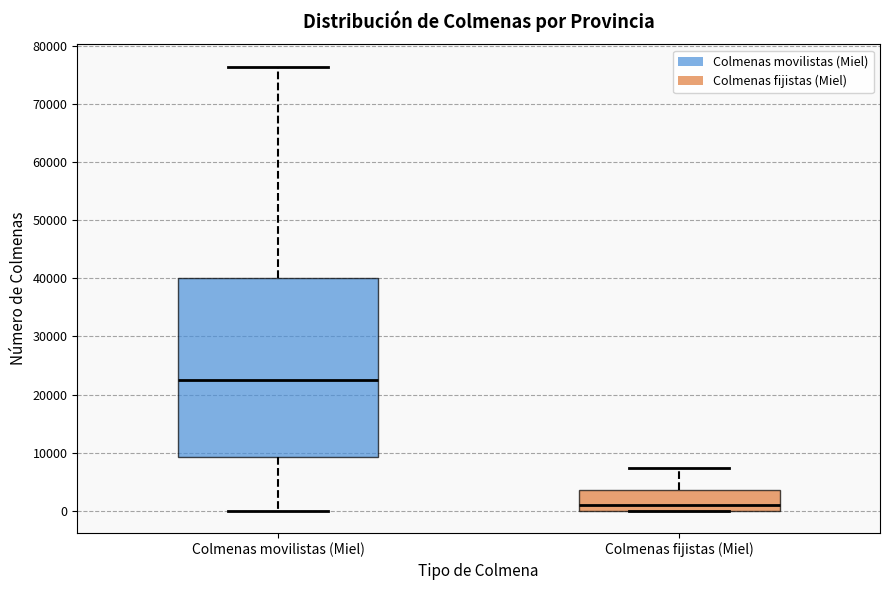

Which box has the lowest median line?

Colmenas fijistas (Miel)